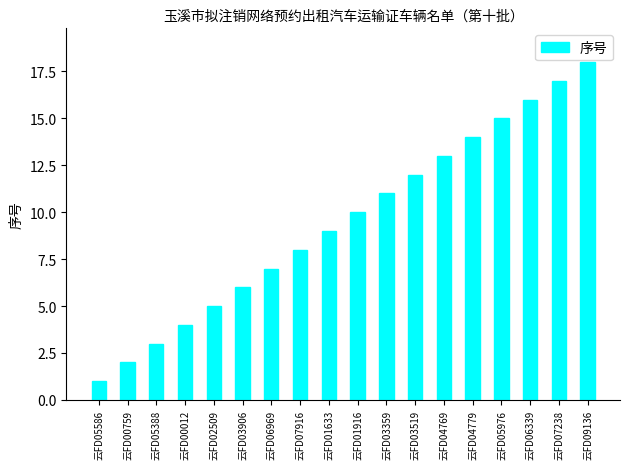

Reading left to right, transcribe all the data shown in this chart.

1	2	3	4	5	6	7	8	9	10	11	12	13	14	15	16	17	18